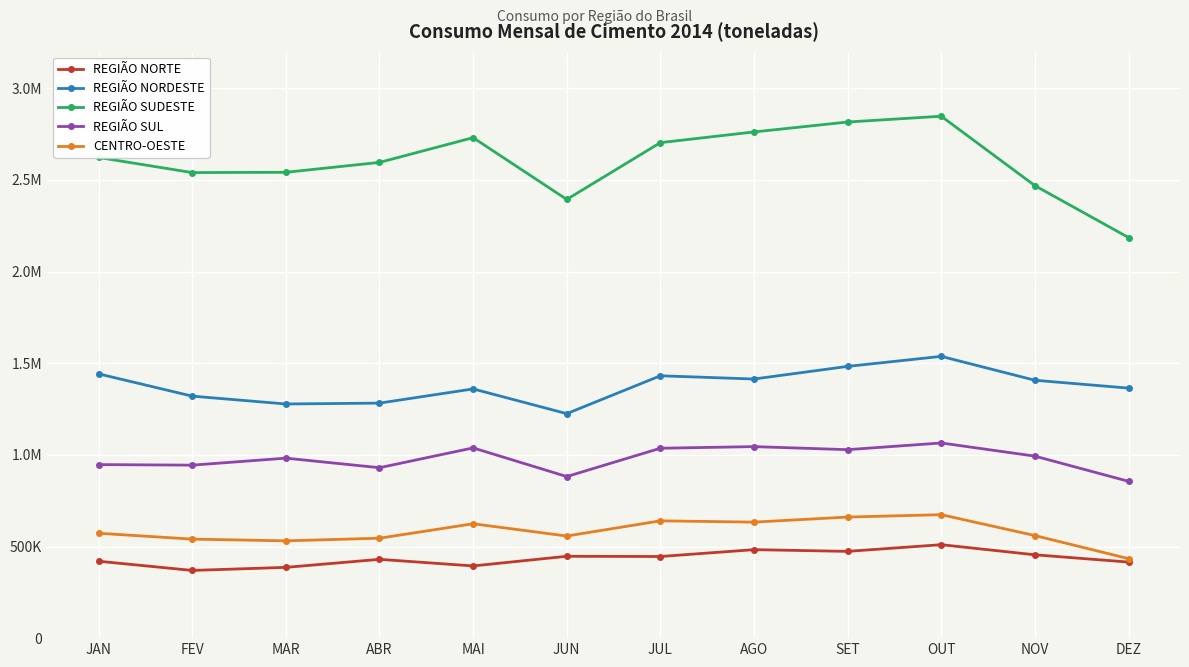

What are all the series names shown in the legend?

REGIÃO NORTE, REGIÃO NORDESTE, REGIÃO SUDESTE, REGIÃO SUL, CENTRO-OESTE